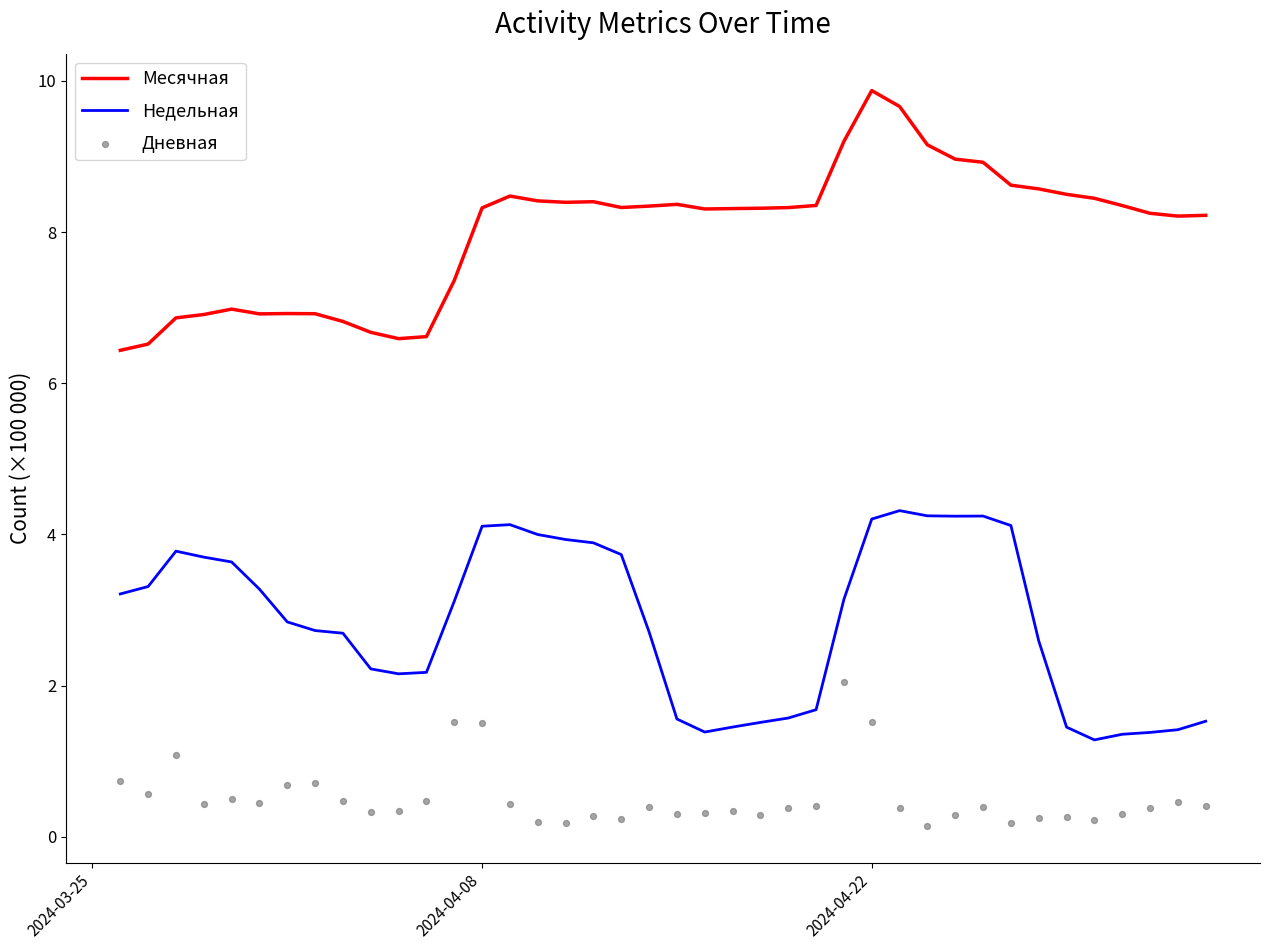

Which series has the largest total across all categories?

Месячная